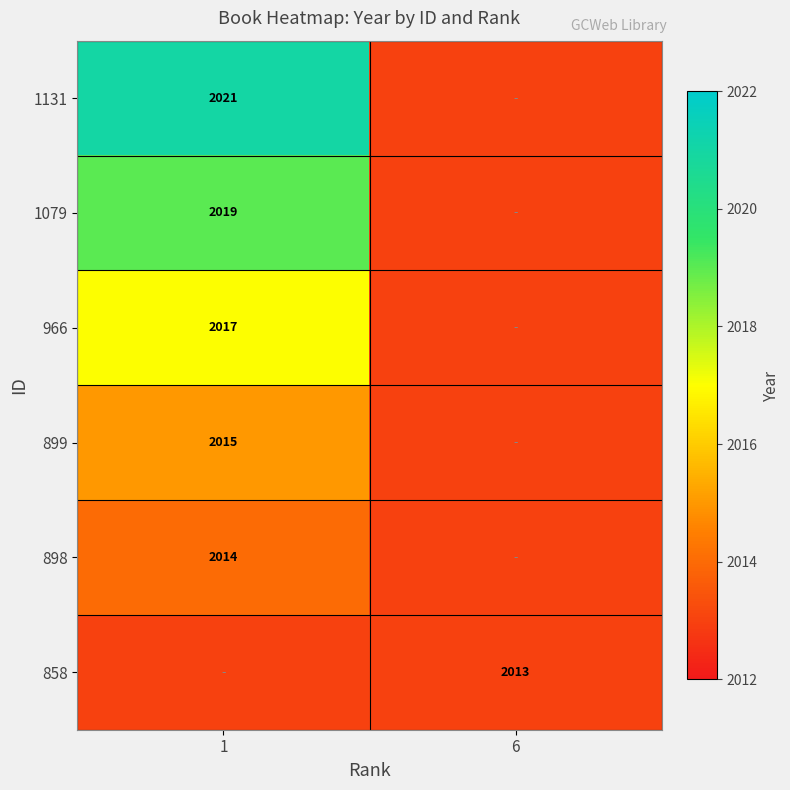

The 858 series shows 2013 at 6. True or false?

True